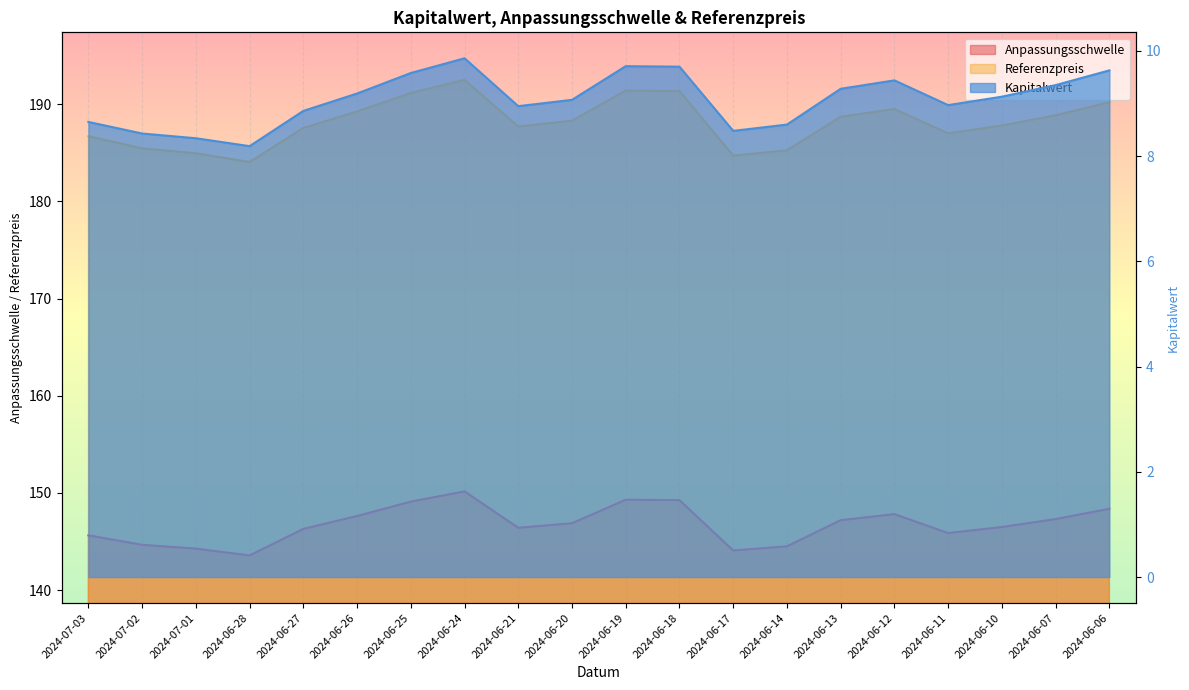

Reading left to right, extract all data points from this chart.

Anpassungsschwelle: 186.7	185.4	184.9	184.1	187.6	189.2	191.2	192.5	187.7	188.3	191.4	191.3	184.7	185.2	188.7	189.5	187.0	187.8	188.8	190.2
Referenzpreis: 145.6	144.7	144.3	143.6	146.3	147.6	149.1	150.2	146.4	146.9	149.3	149.3	144.1	144.5	147.2	147.8	145.9	146.5	147.3	148.4
Kapitalwert: 8.7	8.4	8.3	8.2	8.9	9.2	9.6	9.9	8.9	9.1	9.7	9.7	8.5	8.6	9.3	9.4	9.0	9.1	9.3	9.6